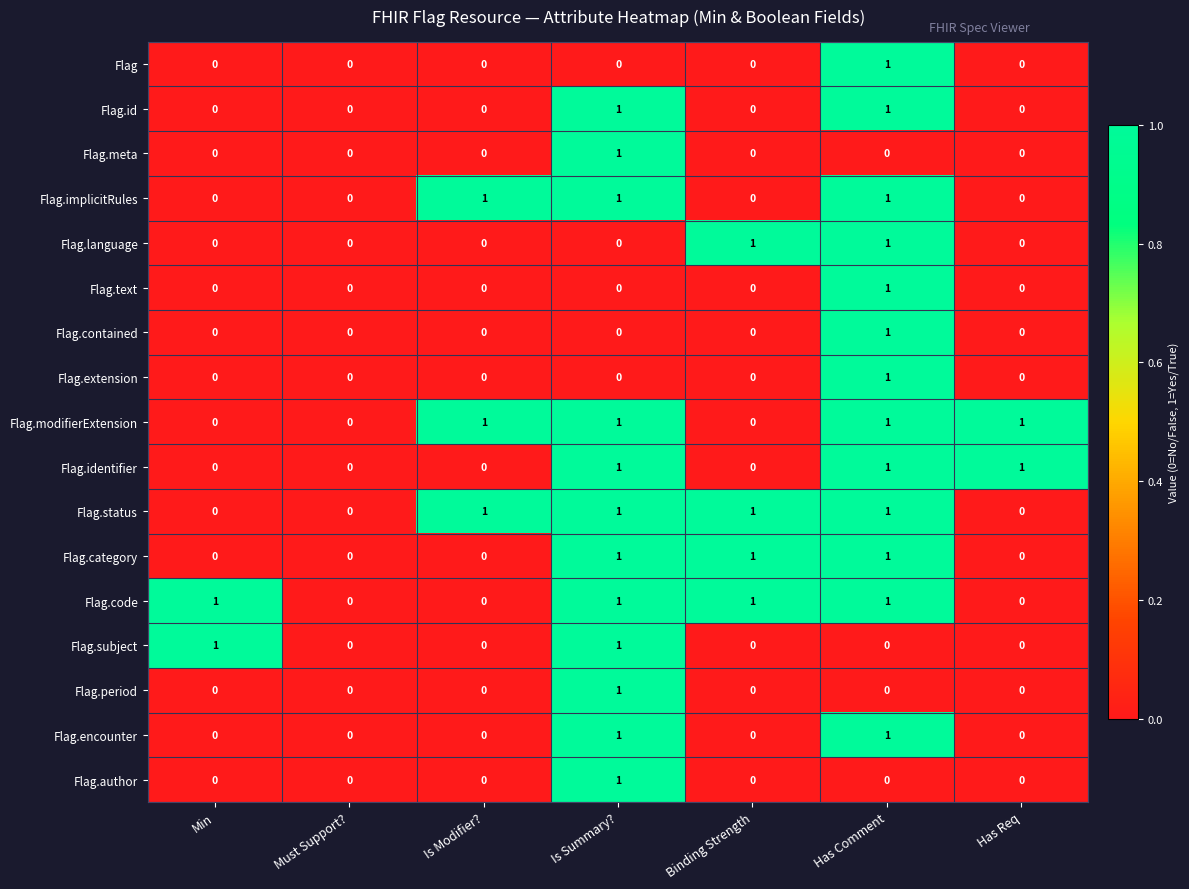

What is the maximum value shown in the chart?

1